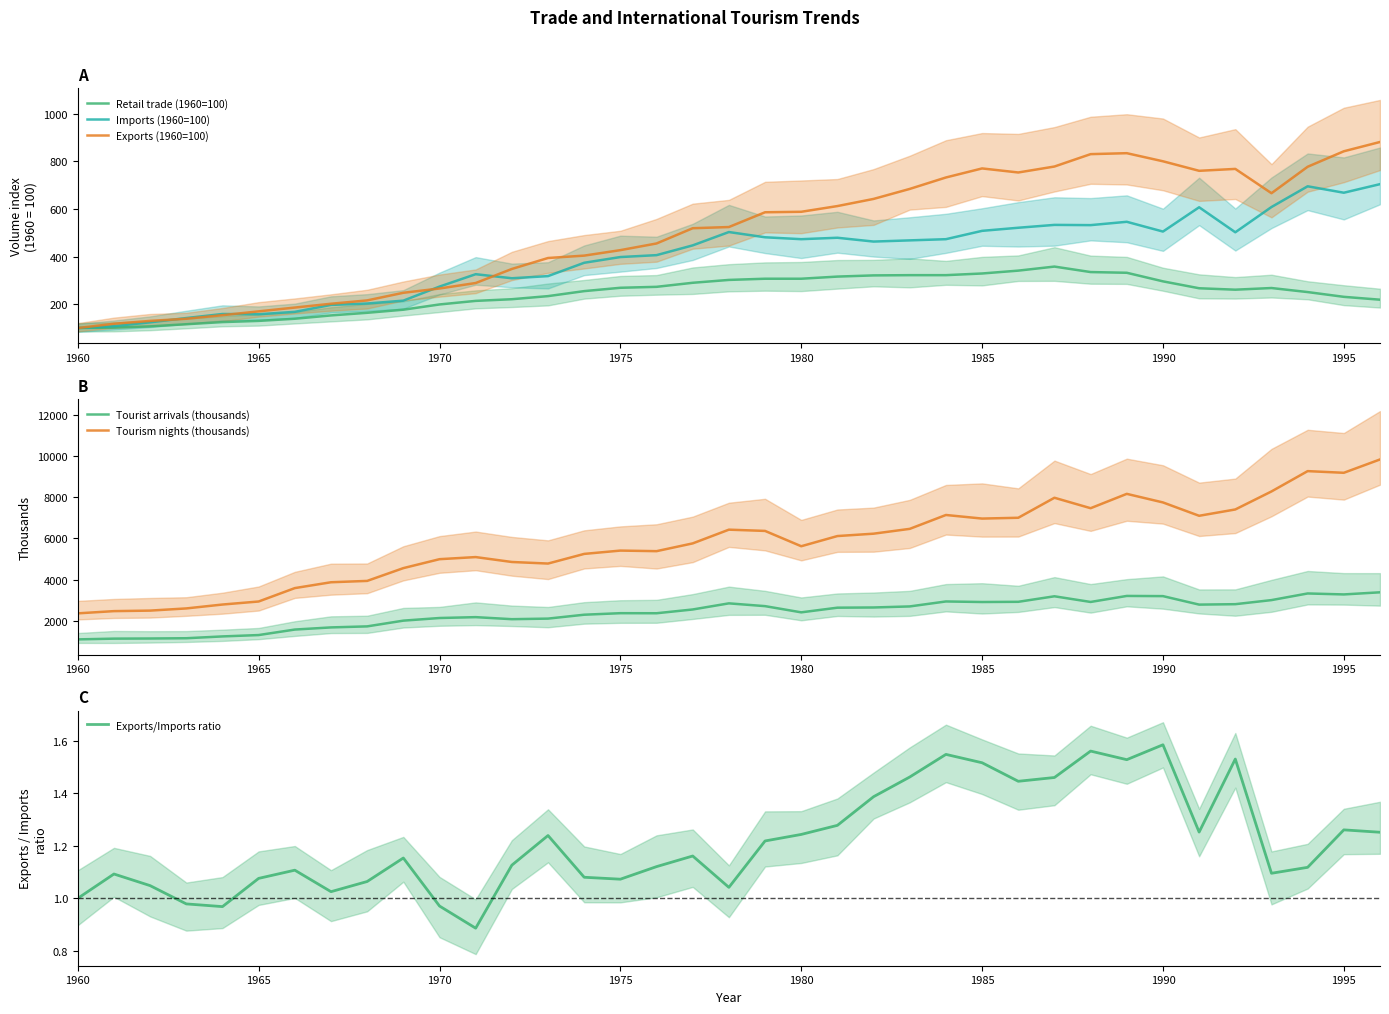

Where does the Retail trade (1960=100) series first go above 261?

1975